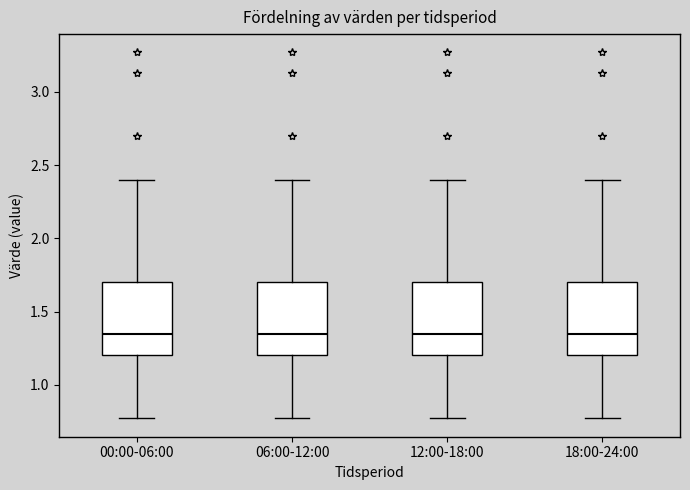

Reading left to right, transcribe this box plot: for each box, give where its median line is, the range the box spans, and where its two whiskers end, as read against the y-axis. The values are not printed on the chart, so give them approximately, as read against the axis.

00:00-06:00: median 1.35, box 1.20 to 1.70, whiskers 0.75 to 2.40
06:00-12:00: median 1.35, box 1.20 to 1.70, whiskers 0.75 to 2.40
12:00-18:00: median 1.35, box 1.20 to 1.70, whiskers 0.75 to 2.40
18:00-24:00: median 1.35, box 1.20 to 1.70, whiskers 0.75 to 2.40